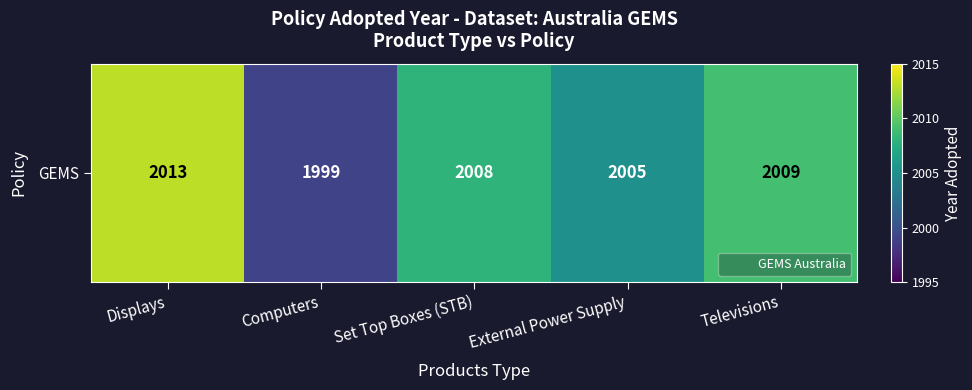

Rank the categories by value from lowest to highest.

Computers, External Power Supply, Set Top Boxes (STB), Televisions, Displays